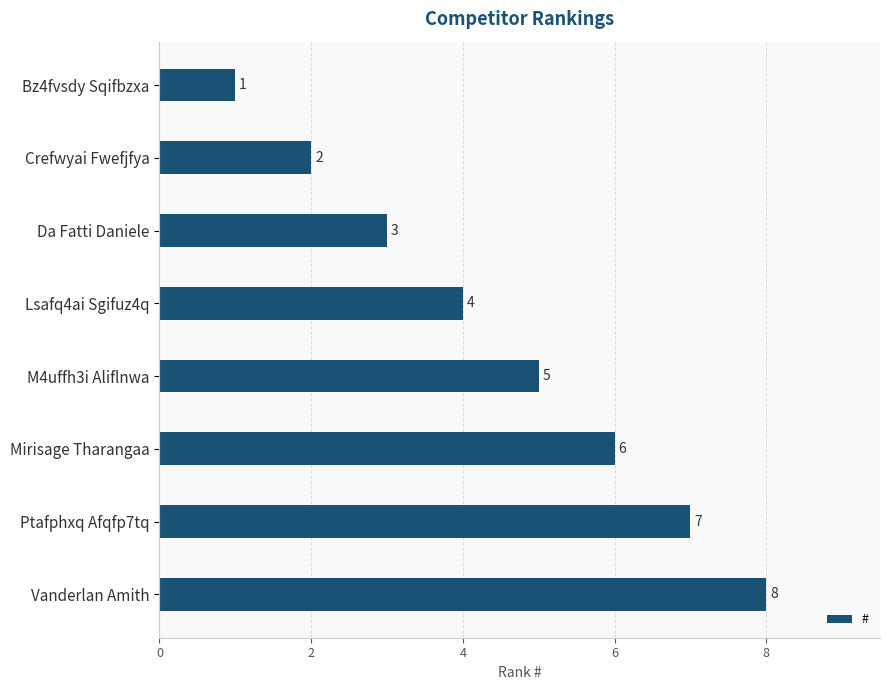

What is the sum of the values at Mirisage Tharangaa and Lsafq4ai Sgifuz4q?

10